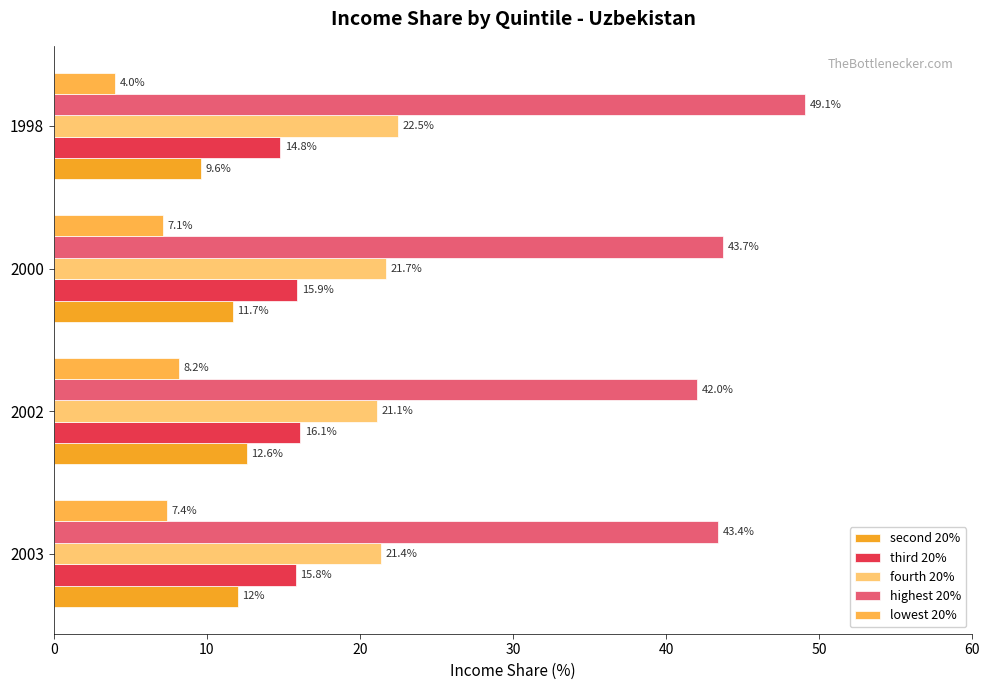

Count the number of categories in the chart.

4